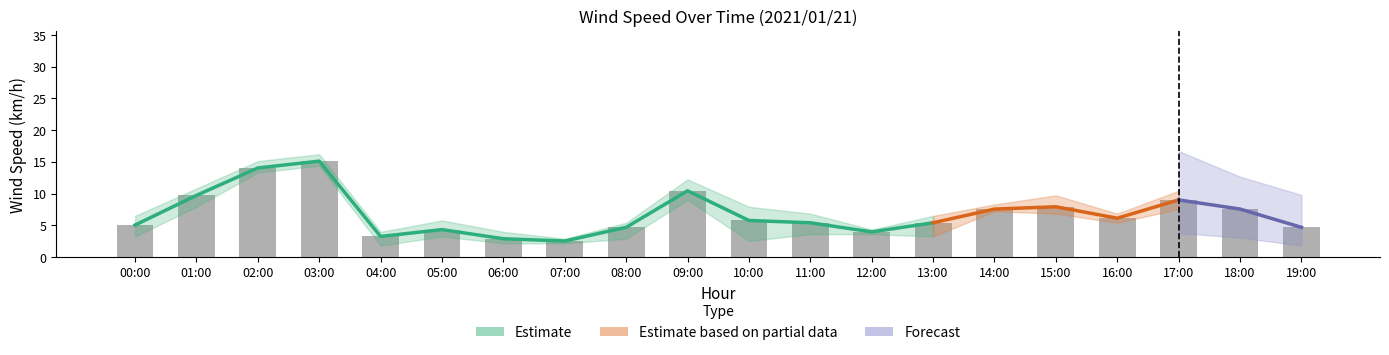

What is the sum of the WindSpd_Min (km/h) values at 06:00 and 10:00?

4.7